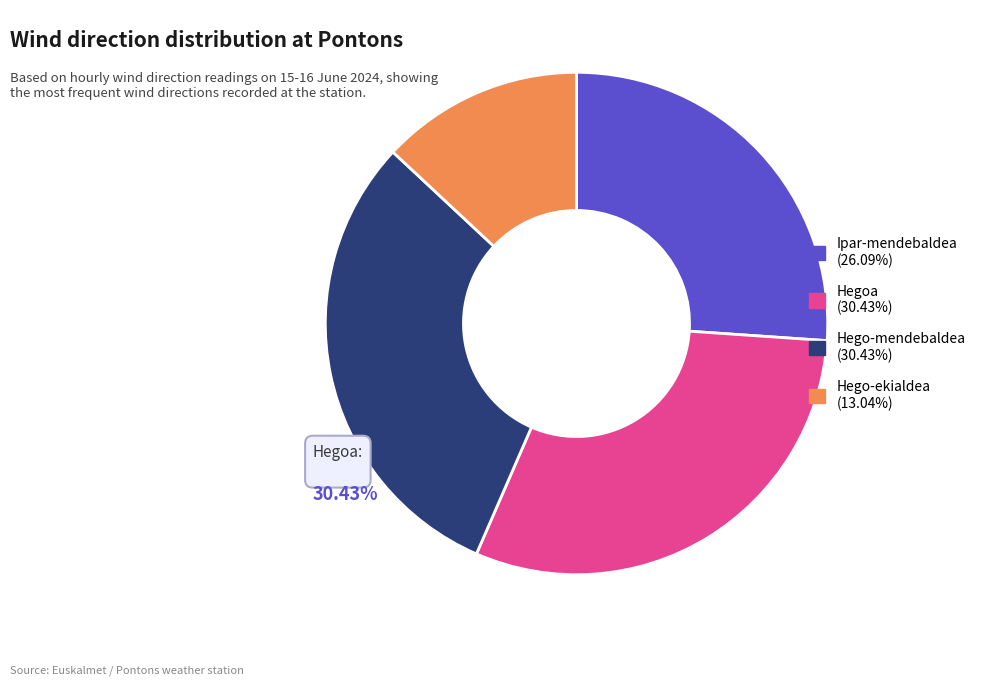

Combined, do Ipar-mendebaldea (26.09%) and Hego-mendebaldea (30.43%) account for over 50%?

Yes